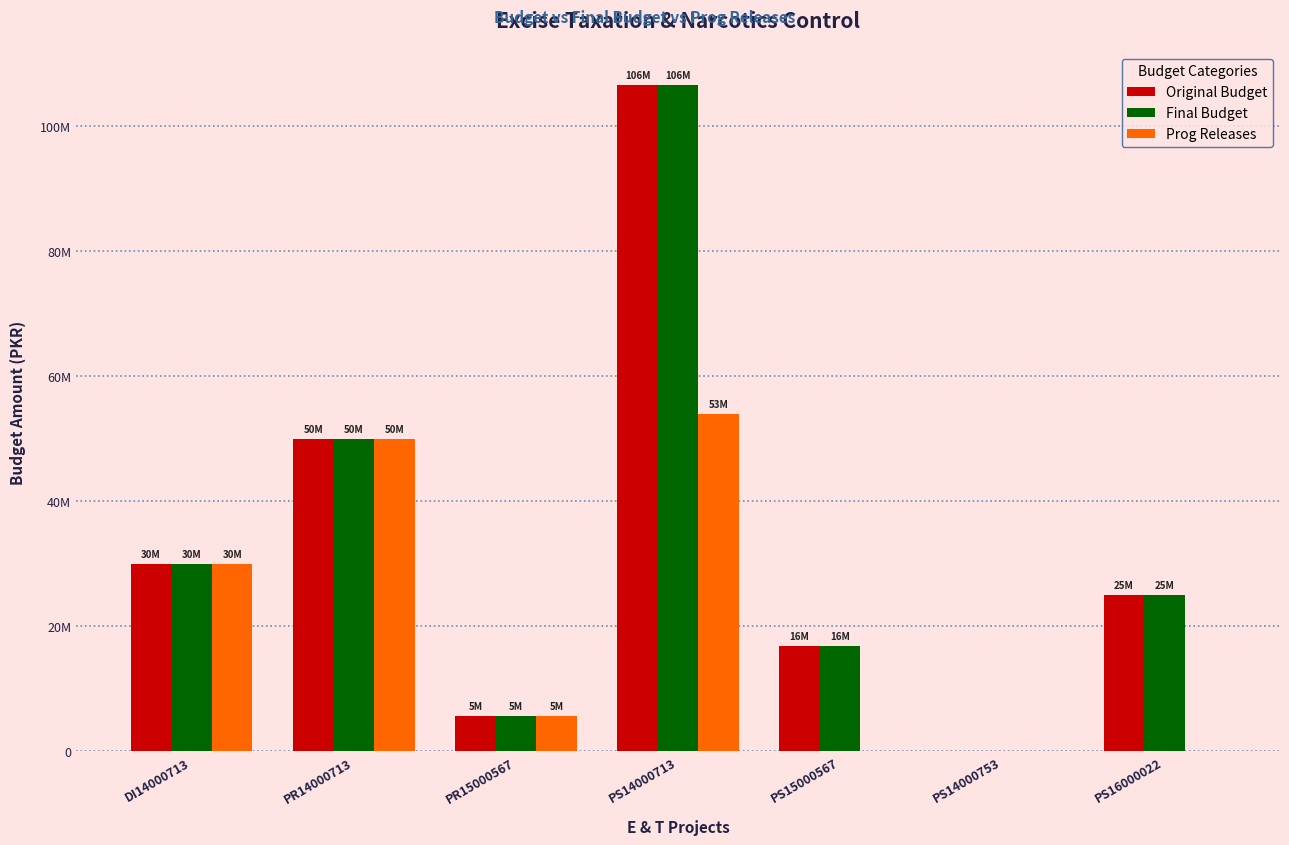

Reading left to right, what are all the values shown in this chart?

Original Budget: DI14000713=30000000	PR14000713=50000000	PR15000567=5625000	PS14000713=106500000	PS15000567=16875000	PS14000753=0	PS16000022=25000000
Final Budget: DI14000713=30000000	PR14000713=50000000	PR15000567=5625000	PS14000713=106500000	PS15000567=16875000	PS14000753=0	PS16000022=25000000
Prog Releases: DI14000713=30000000	PR14000713=50000000	PR15000567=5625000	PS14000713=53875000	PS15000567=0	PS14000753=0	PS16000022=0